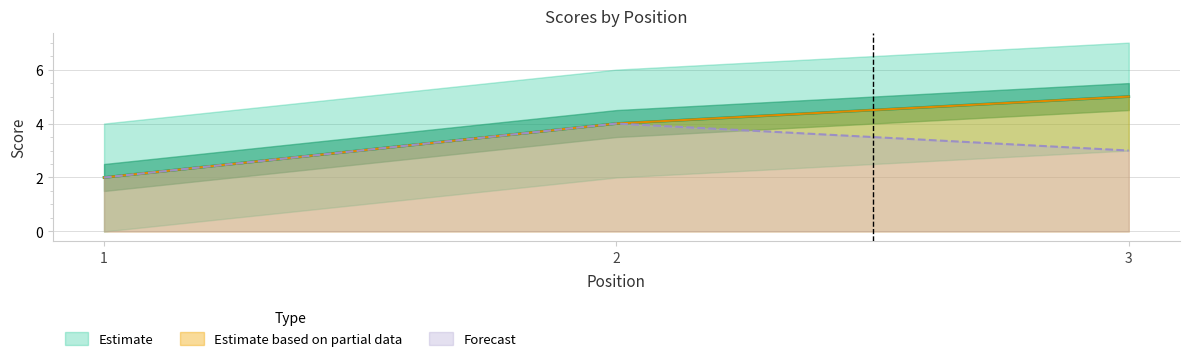

At which label does event_relative_score reach its minimum?

1